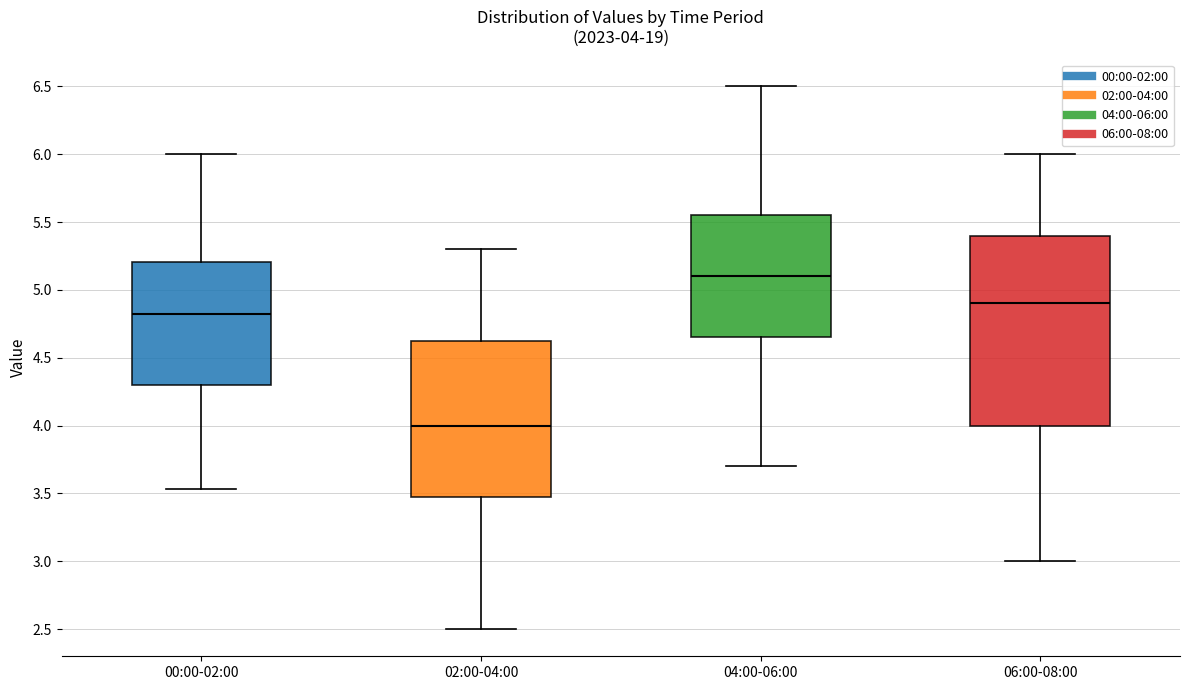

Comparing the boxes themselves (not the whiskers), which one is the tallest?

06:00-08:00